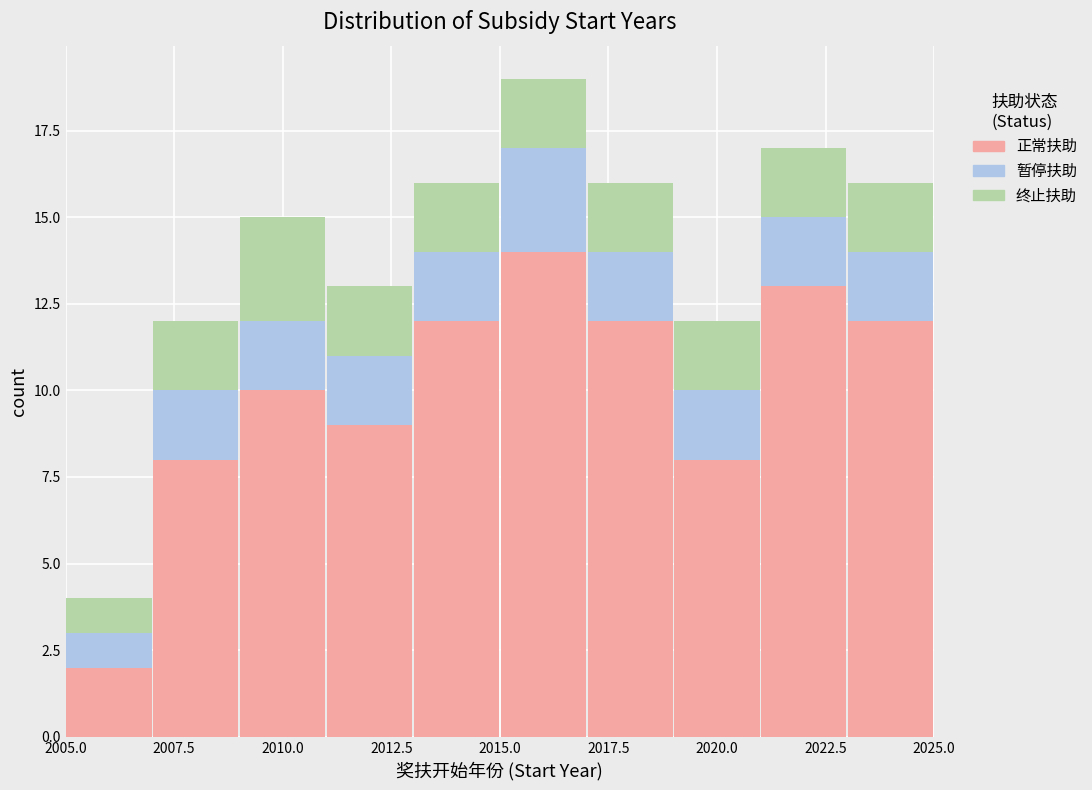

Which range on the x-axis has the tallest stacked bar (by total height)?

2015 to 2017